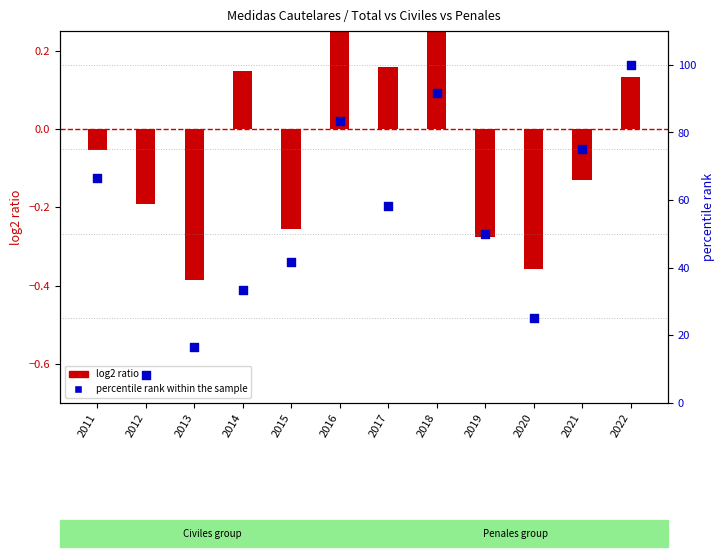

What are all the series names shown in the legend?

log2 ratio, percentile rank within the sample